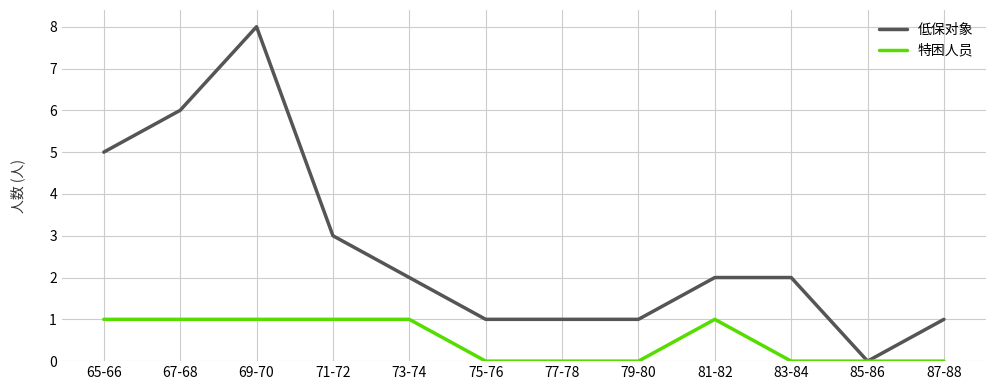

What is the maximum value shown in the chart?

8